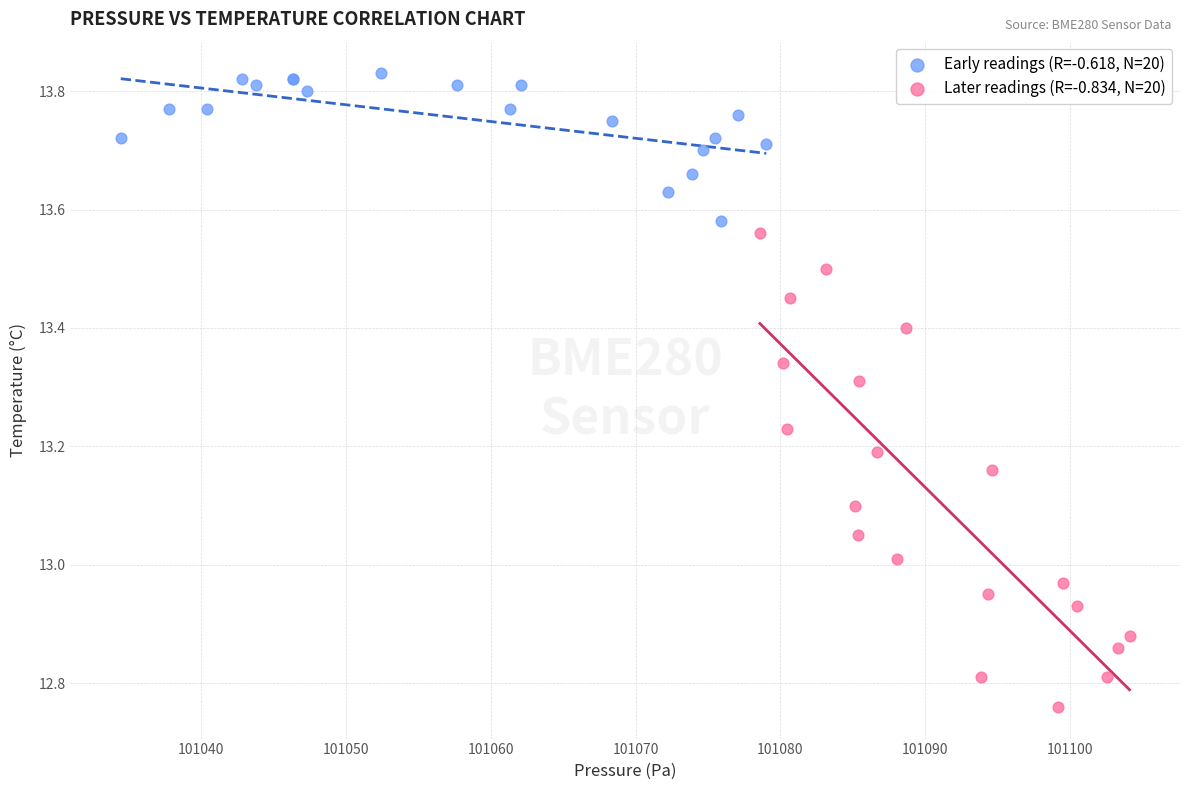

What are all the series names shown in the legend?

Early readings (R=-0.618, N=20), Later readings (R=-0.834, N=20)